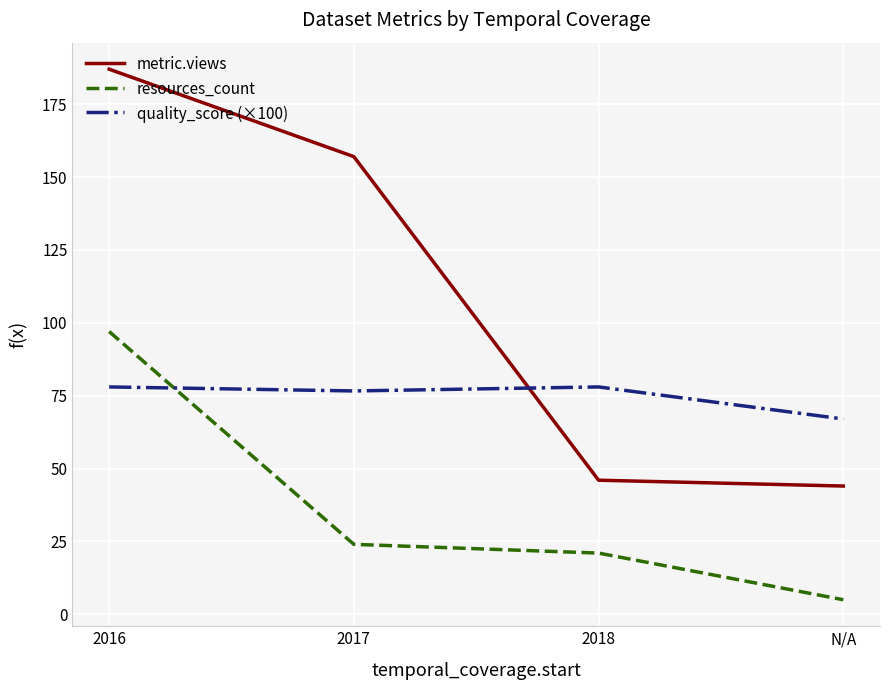

At N/A, list the series in order from smallest to largest.

resources_count, metric.views, quality_score (×100)